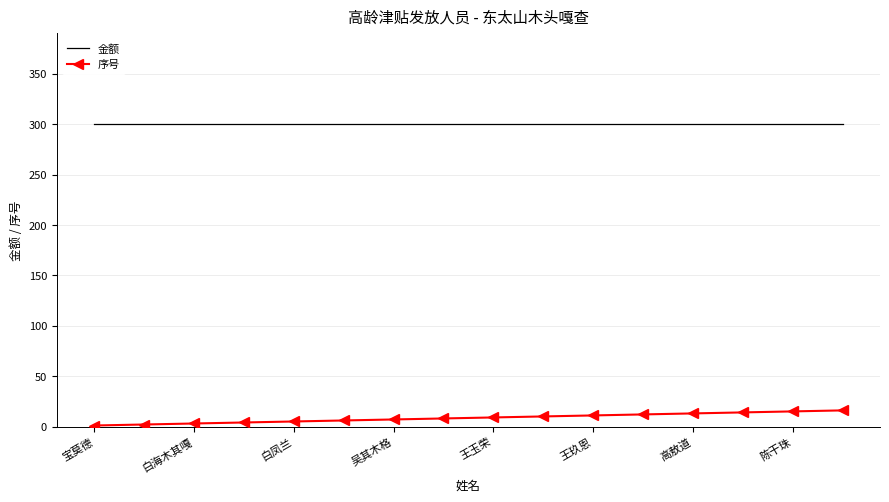

What is the difference between the maximum and minimum values in the 序号 series?

15